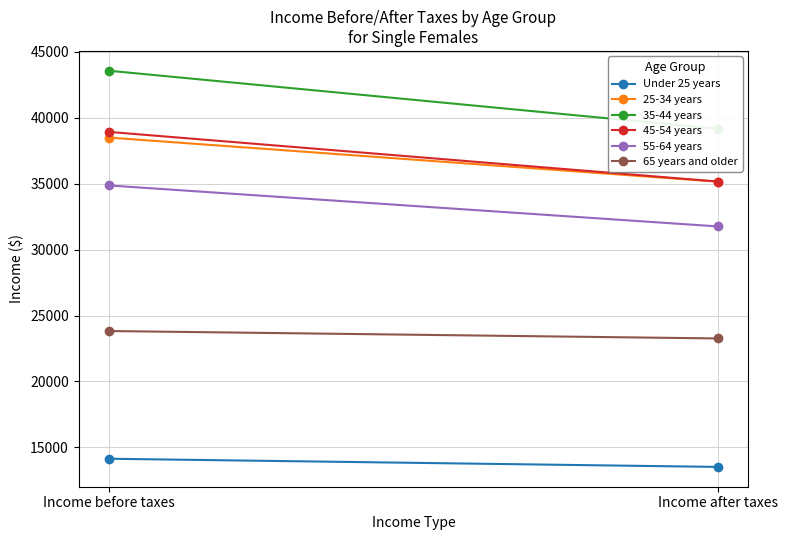

What is the label of the 2nd point from the left?

Income after taxes